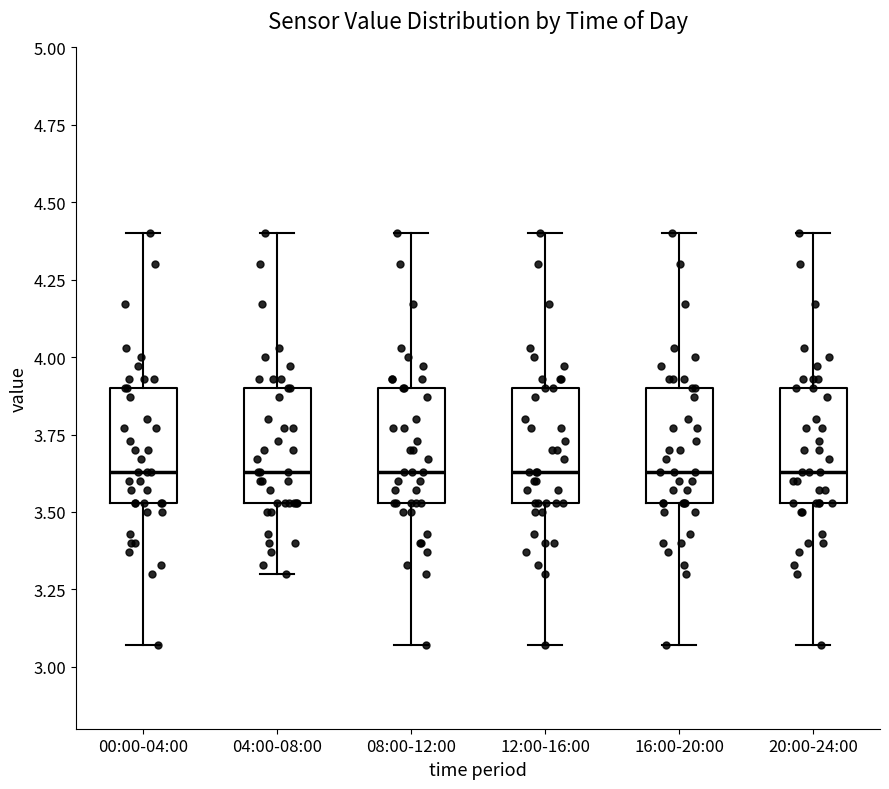

Reading left to right, transcribe this box plot: for each box, give where its median line is, the range the box spans, and where its two whiskers end, as read against the y-axis. The values are not printed on the chart, so give them approximately, as read against the axis.

00:00-04:00: median 3.65, box 3.55 to 3.90, whiskers 3.05 to 4.40
04:00-08:00: median 3.65, box 3.55 to 3.90, whiskers 3.30 to 4.40
08:00-12:00: median 3.65, box 3.55 to 3.90, whiskers 3.05 to 4.40
12:00-16:00: median 3.65, box 3.55 to 3.90, whiskers 3.05 to 4.40
16:00-20:00: median 3.65, box 3.55 to 3.90, whiskers 3.05 to 4.40
20:00-24:00: median 3.65, box 3.55 to 3.90, whiskers 3.05 to 4.40